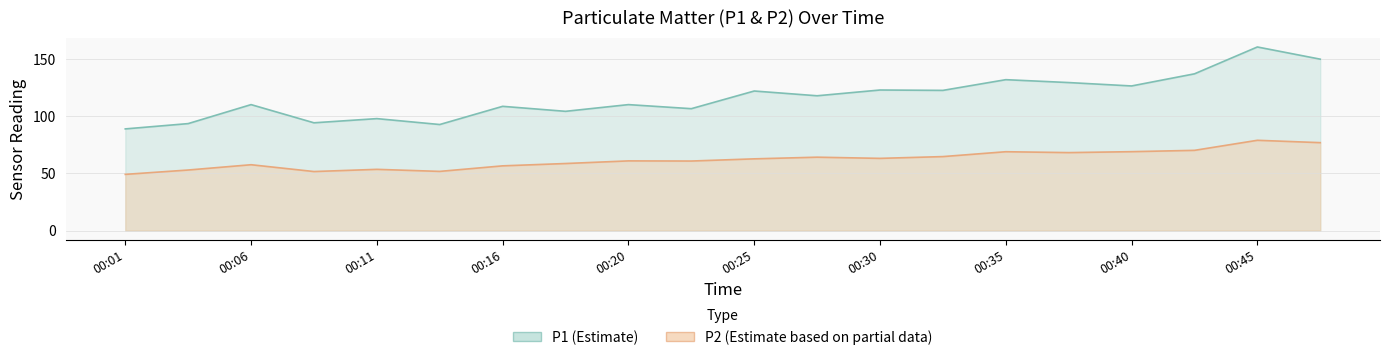

What is the total value across all series at 00:40?

195.1